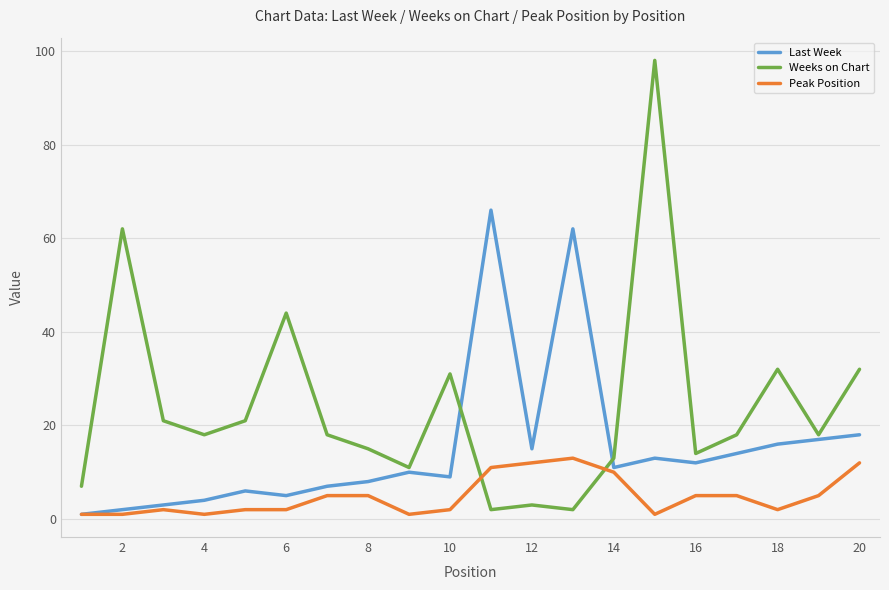

Rank the series by their average value, from lowest to highest.

Peak Position, Last Week, Weeks on Chart